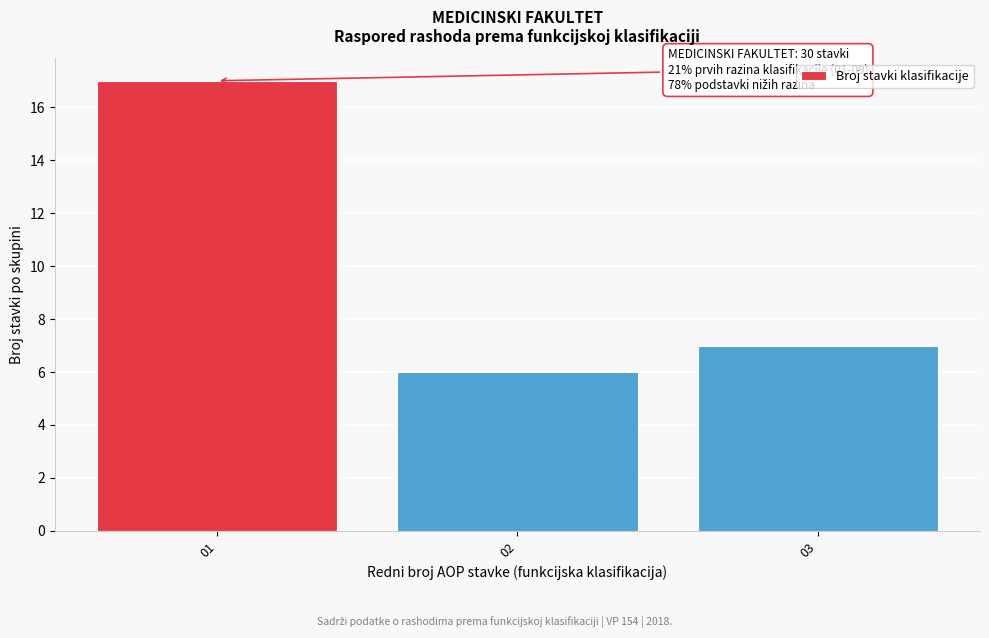

Reading left to right, what are all the values shown in this chart?

17	6	7